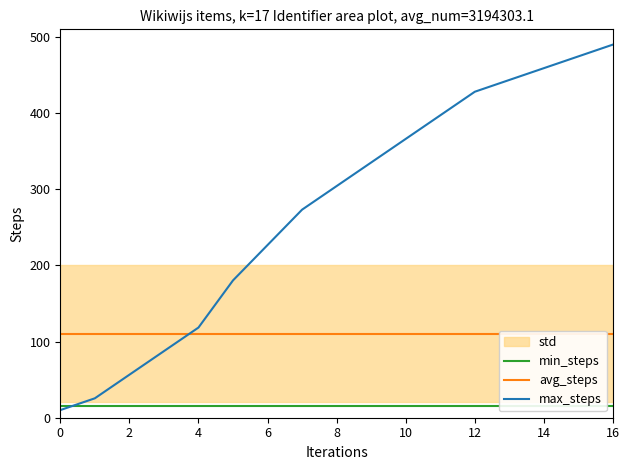

Which category has the highest value across all series?

16